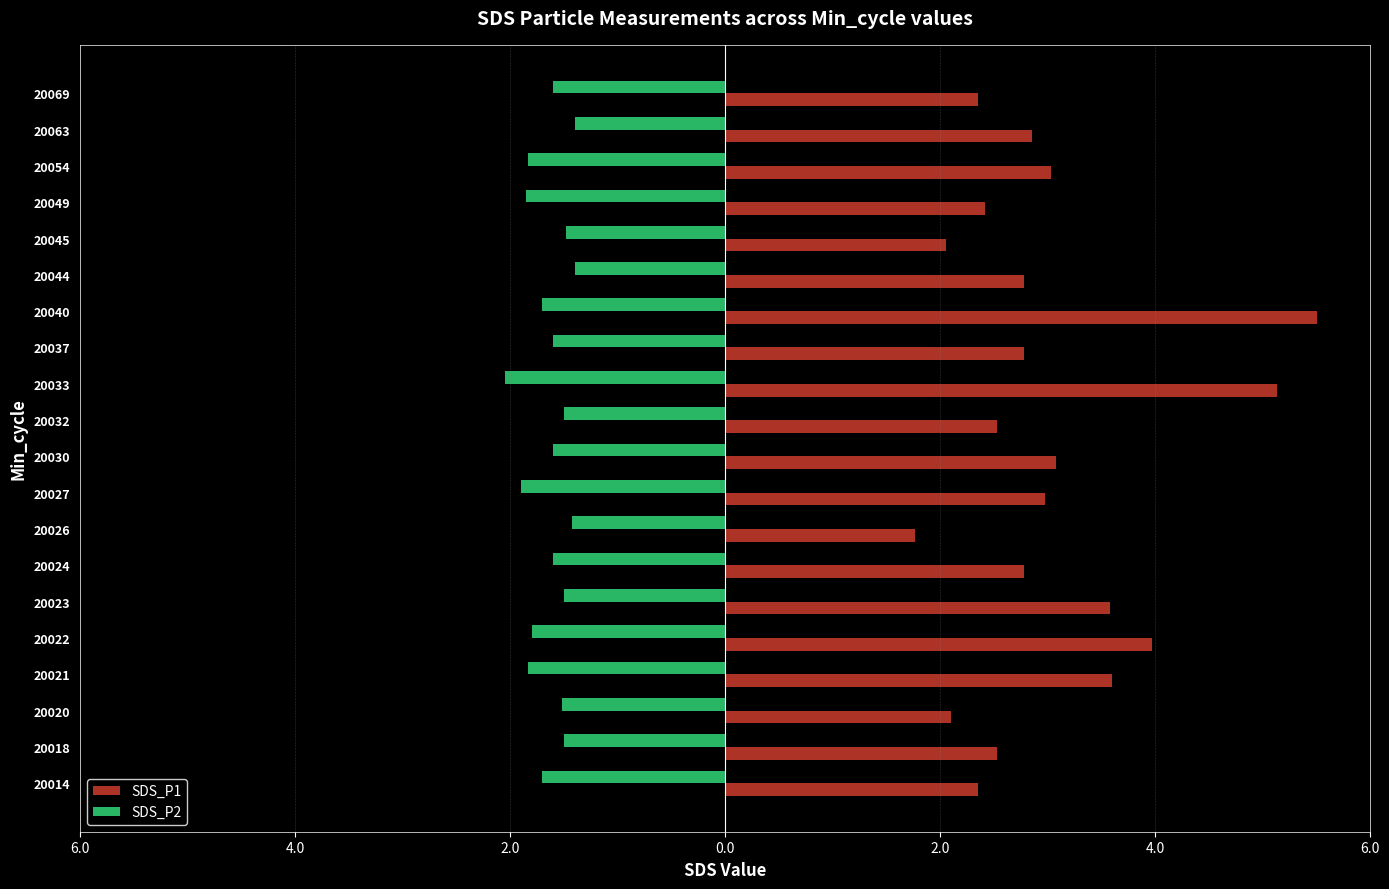

Which series has the largest total across all categories?

SDS_P1